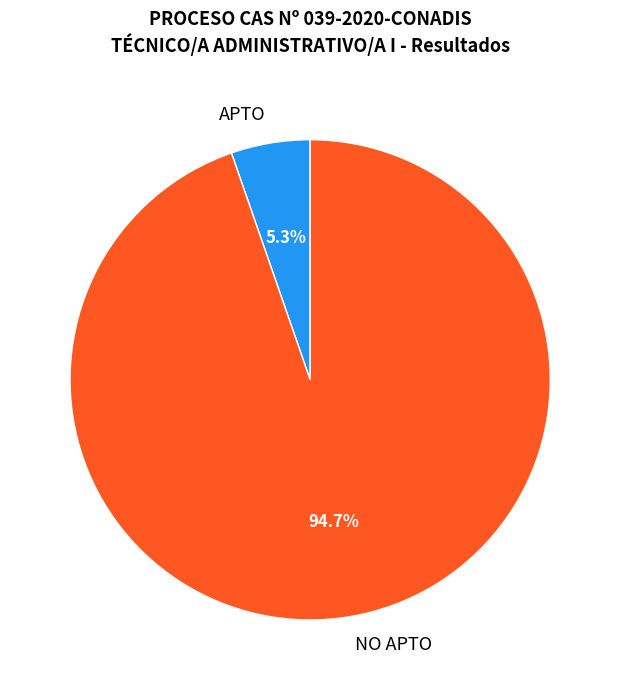

Rank the categories by value from highest to lowest.

NO APTO, APTO